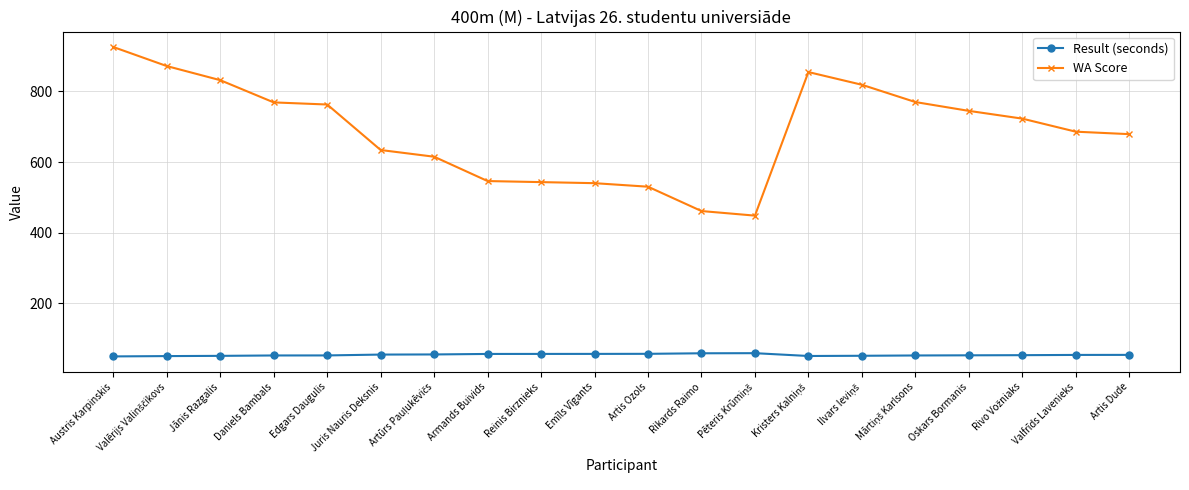

Which series has the widest spread of values?

WA Score